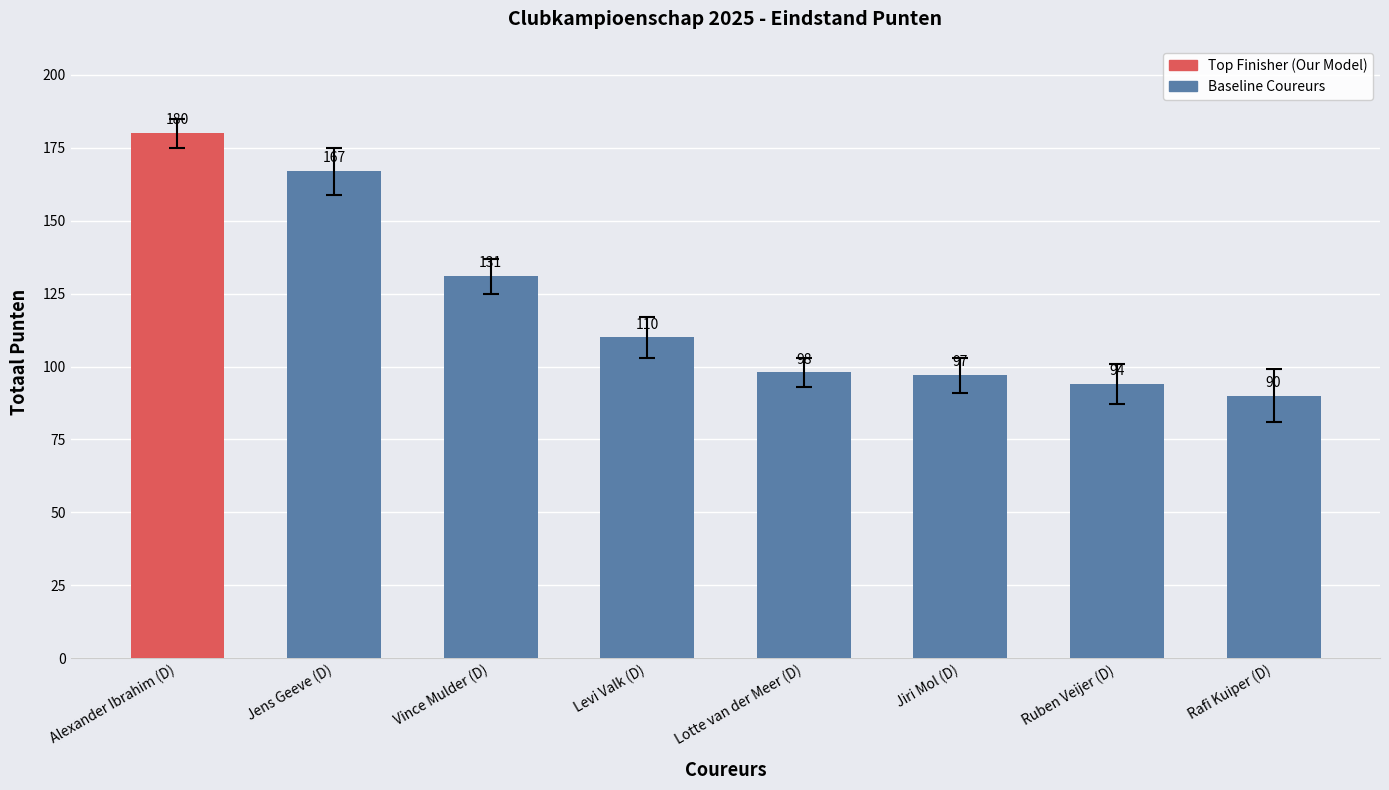

Does the chart contain stacked bars?

No